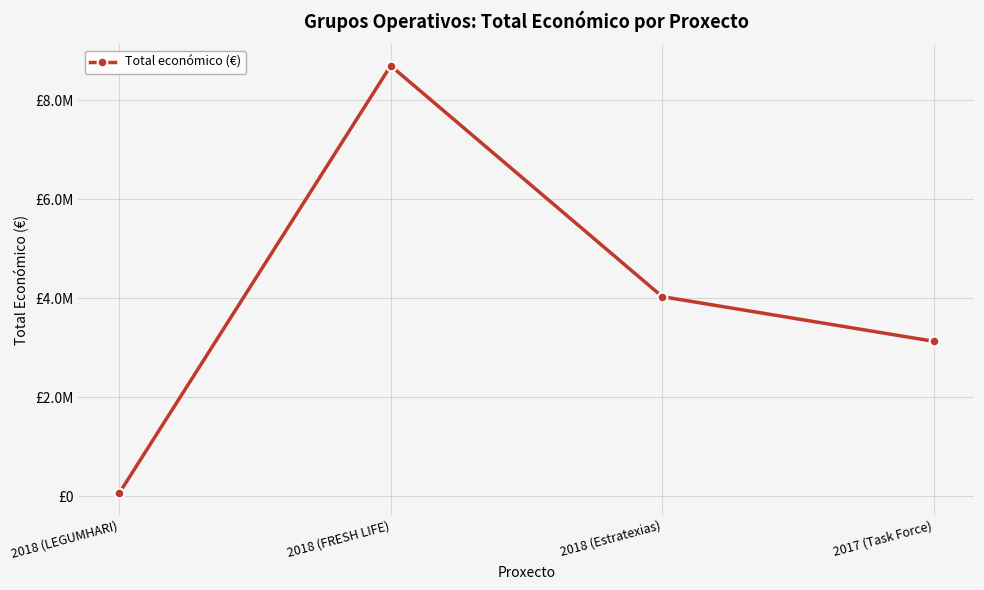

Count the number of values greater than 4033442.

1